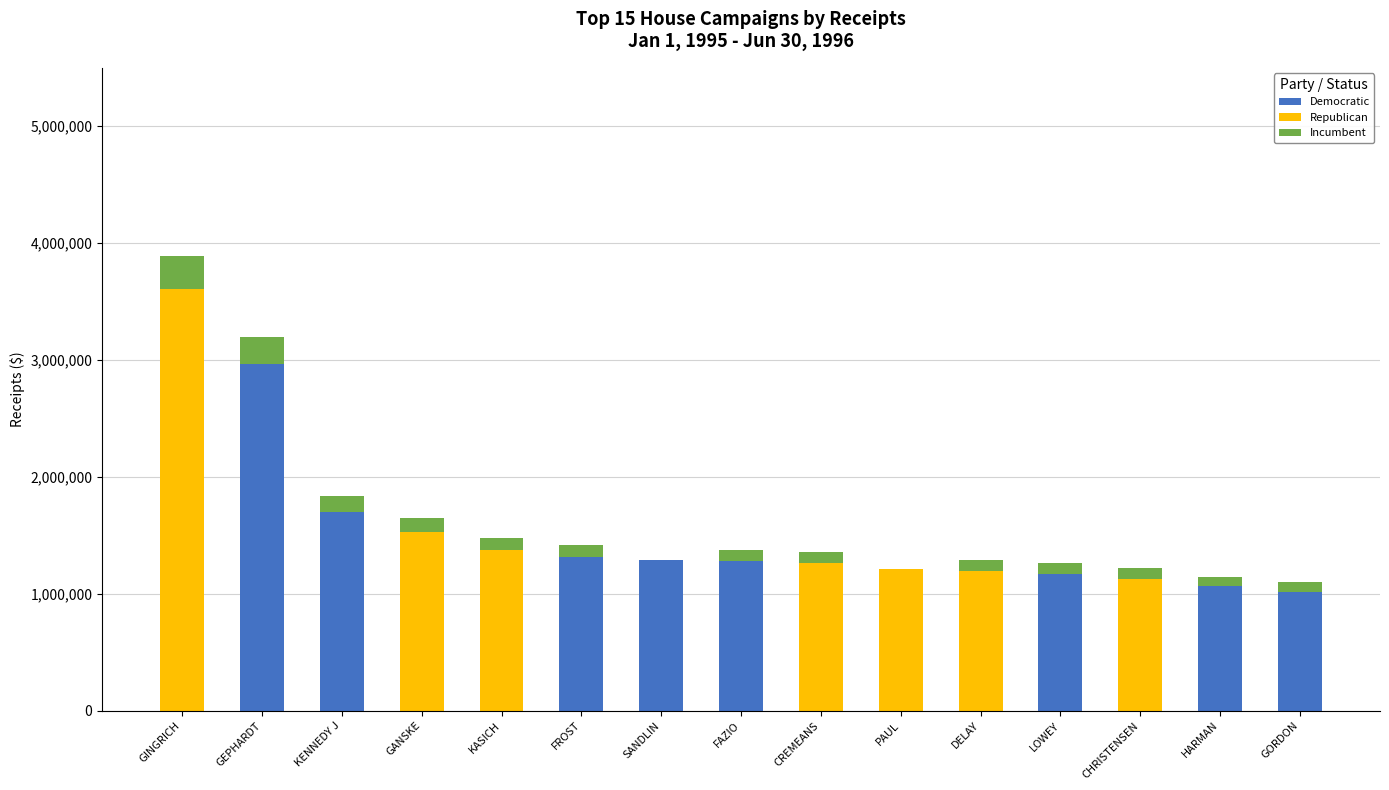

How many series are shown in this chart?

3